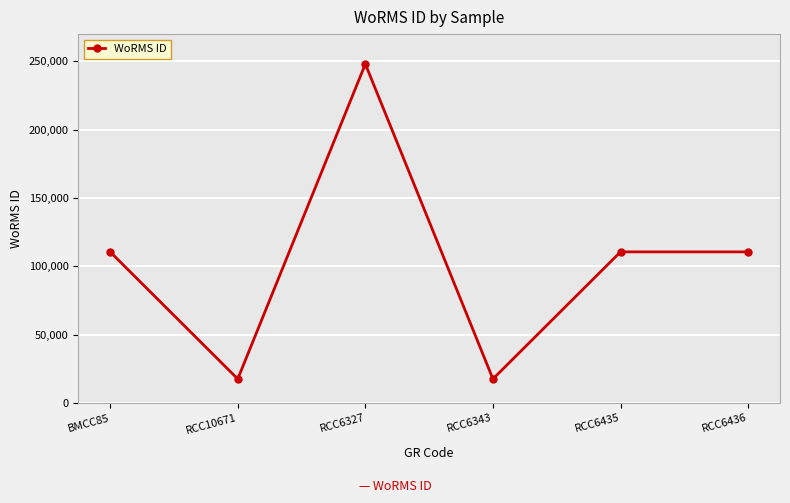

What is the label of the 5th point from the right?

RCC10671